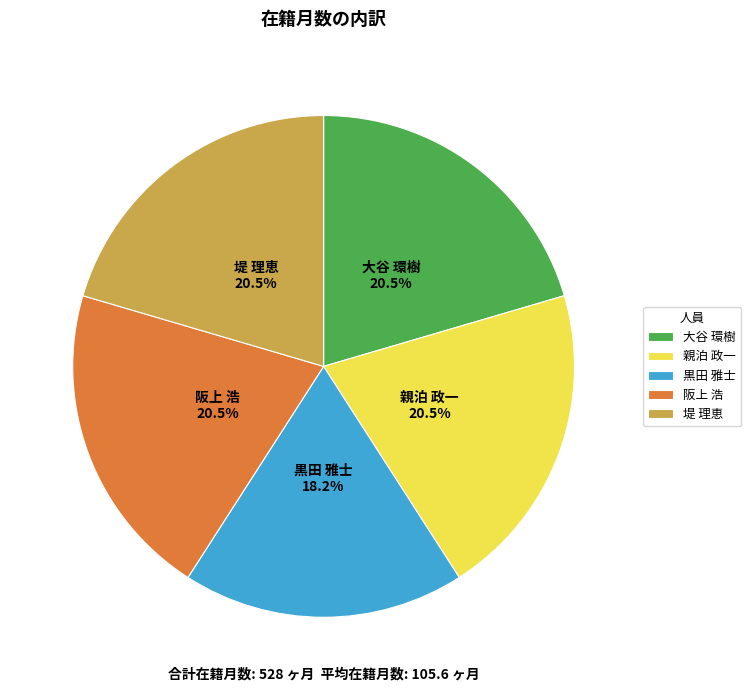

Which slice is the smallest?

黒田 雅士